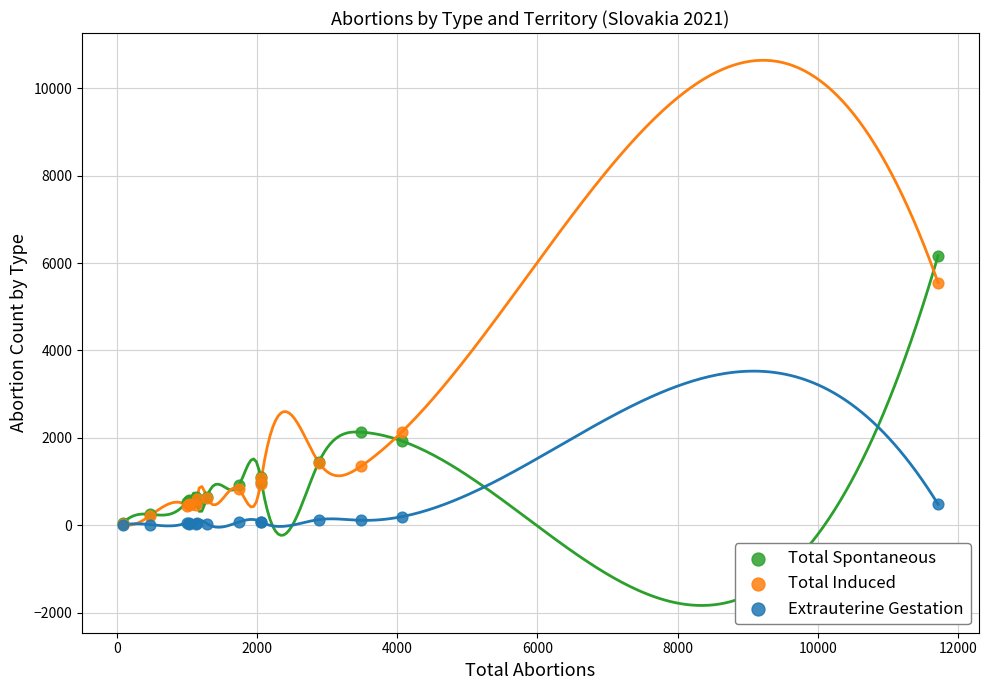

What are all the series names shown in the legend?

Total Spontaneous, Total Induced, Extrauterine Gestation